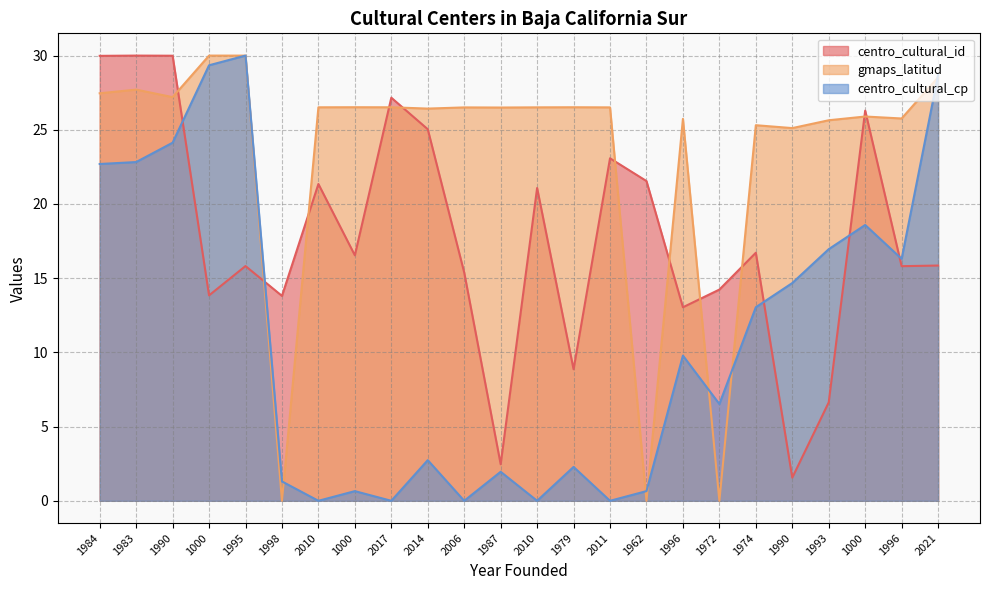

At which category is the sum across all series the highest?

1990